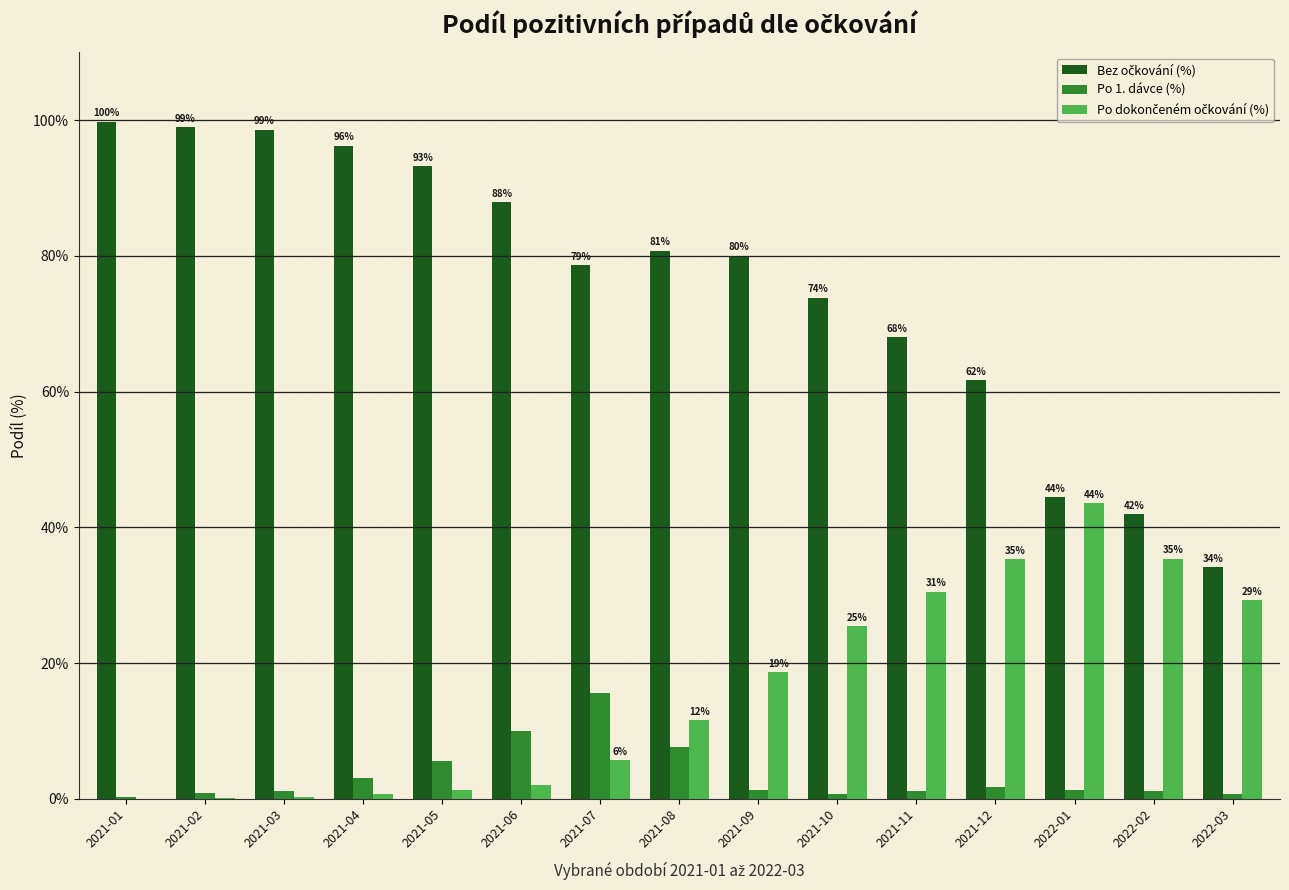

What is the total value across all series at 2021-11?

99.7